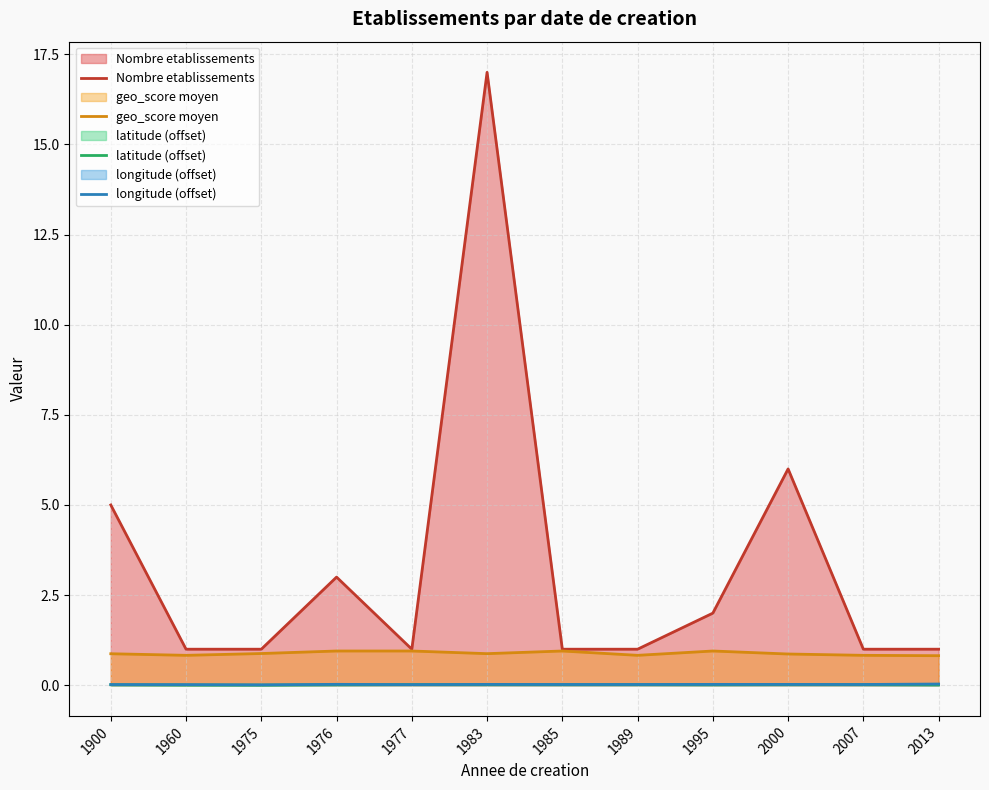

Which series changed the most between 1995 and 2013?

Nombre etablissements